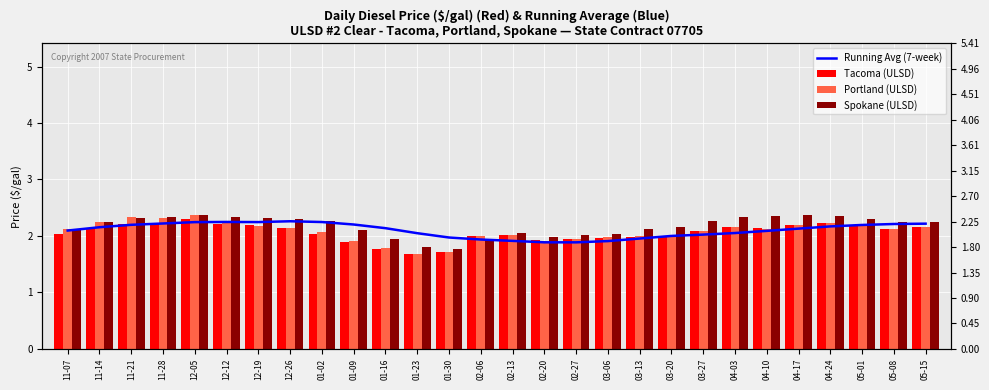

Between 01-30 and 02-13, which is larger?

01-30